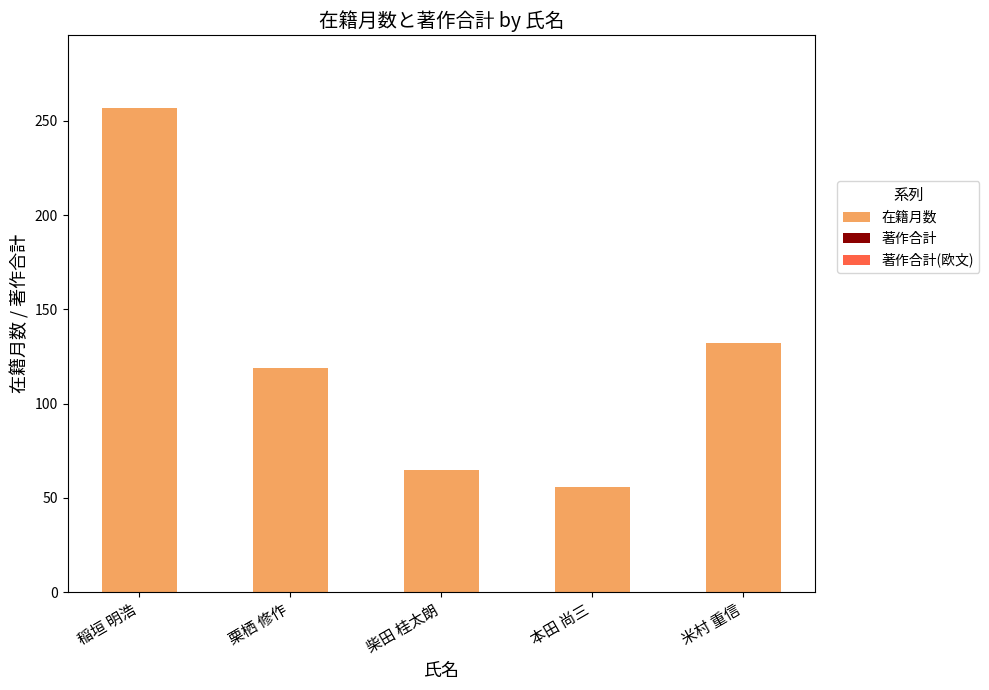

Where is the data nearest to the value 156?

米村 重信